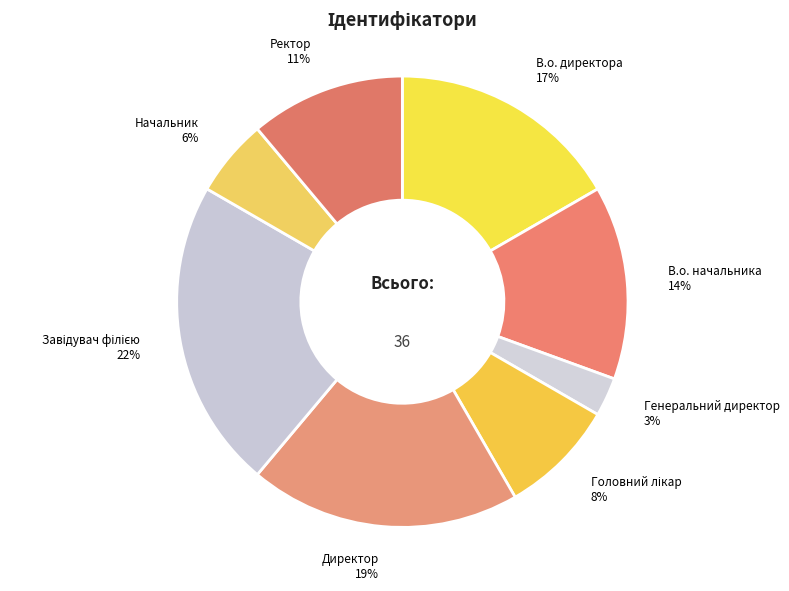

Between В.о. начальника and Директор, which is larger?

Директор